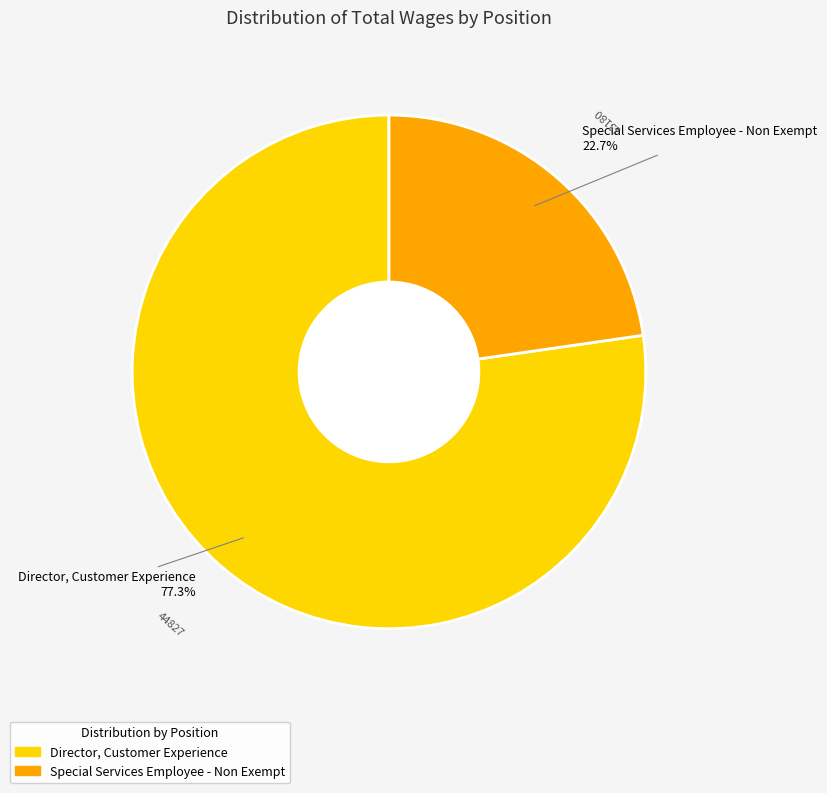

To the nearest percent, what percentage of the pie is Special Services Employee - Non Exempt?

23%